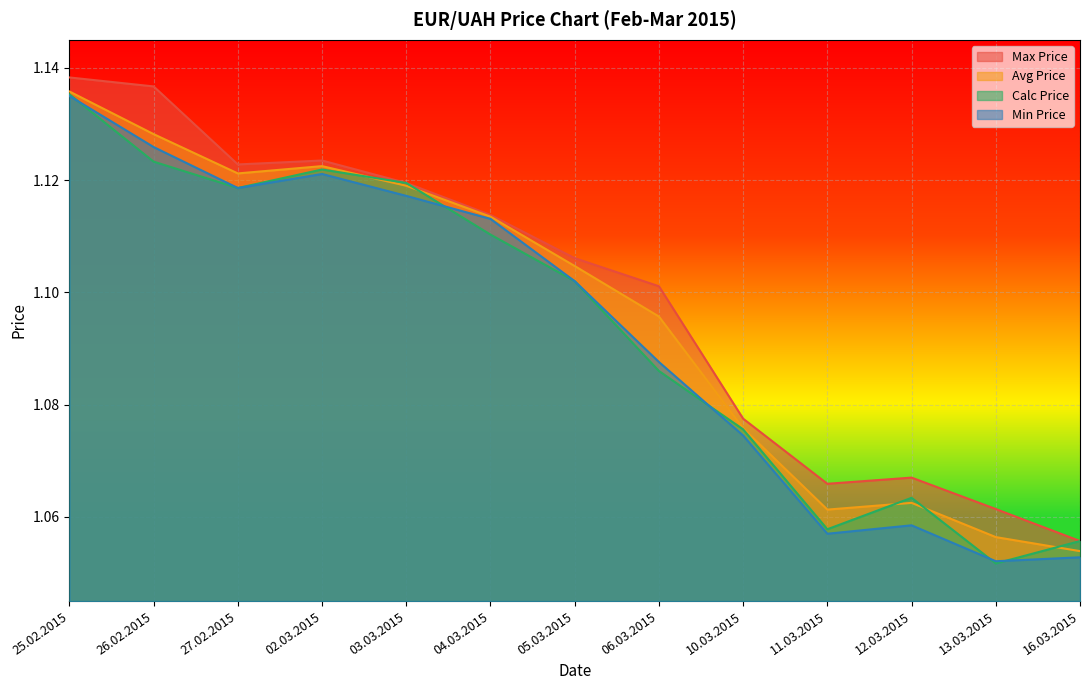

Is it true that Avg Price equals 0.6 at 10.03.2015?

False